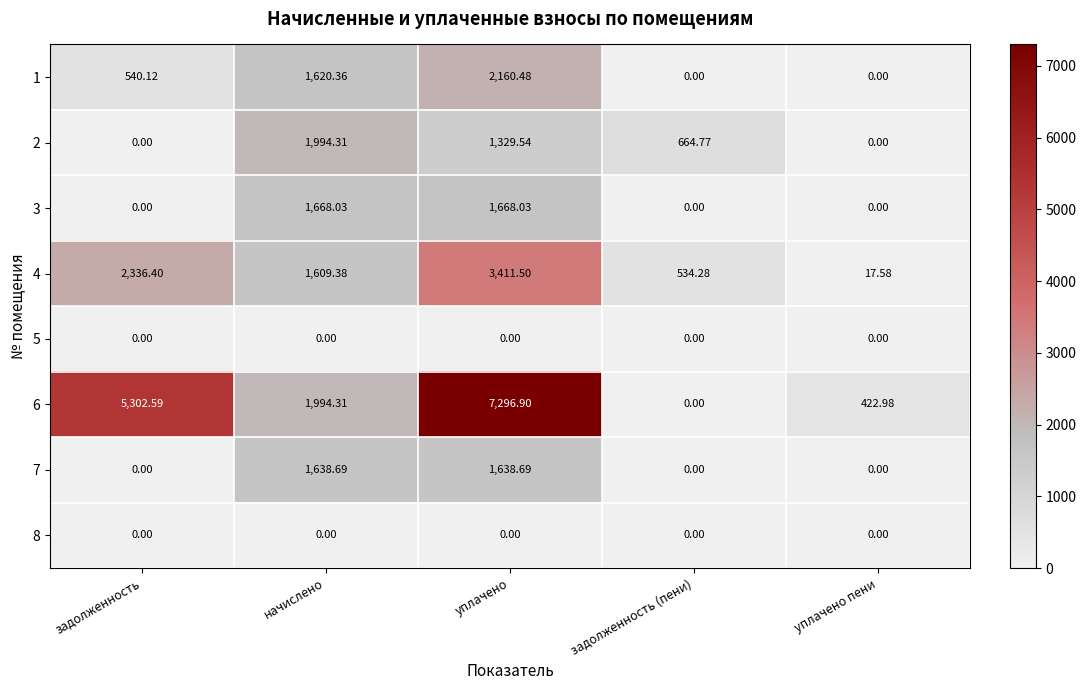

Is the value of 3 at начислено greater than the value of 5 at уплачено?

Yes